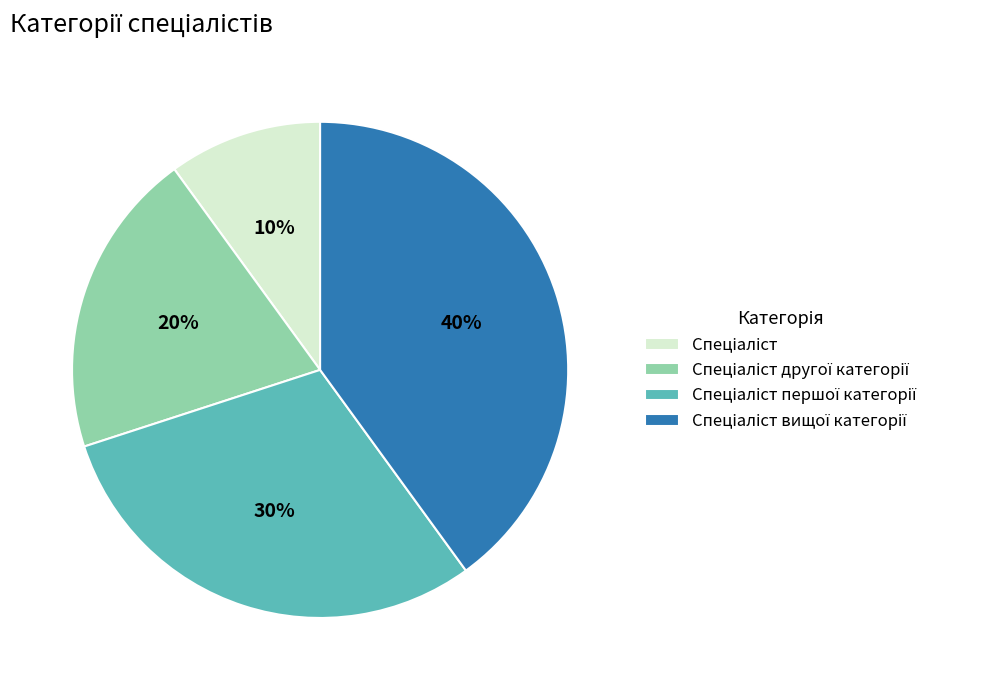

Is there a majority slice in this chart?

No